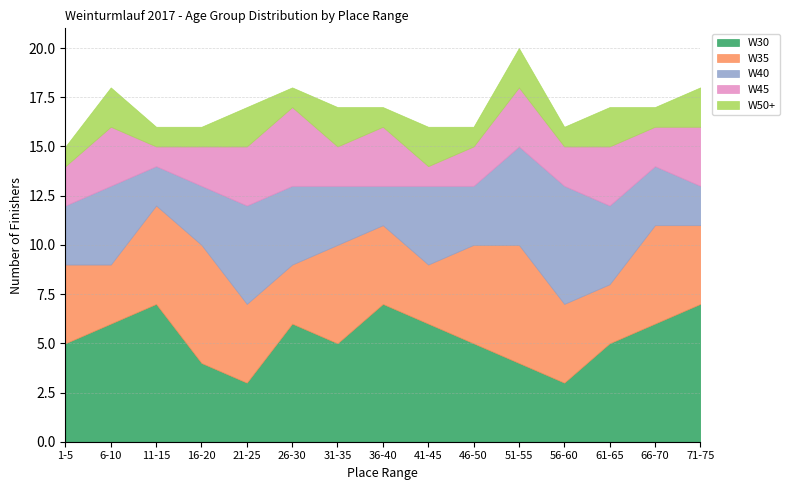

At which category does W40 reach its first local valley?

11-15